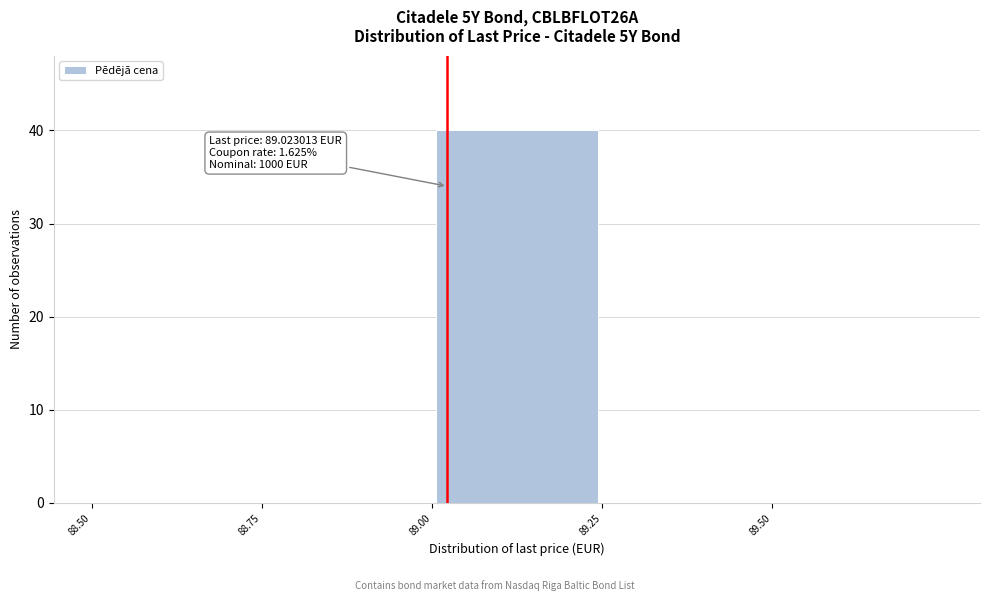

Which range on the x-axis has the tallest bar?

89.00 to 89.25